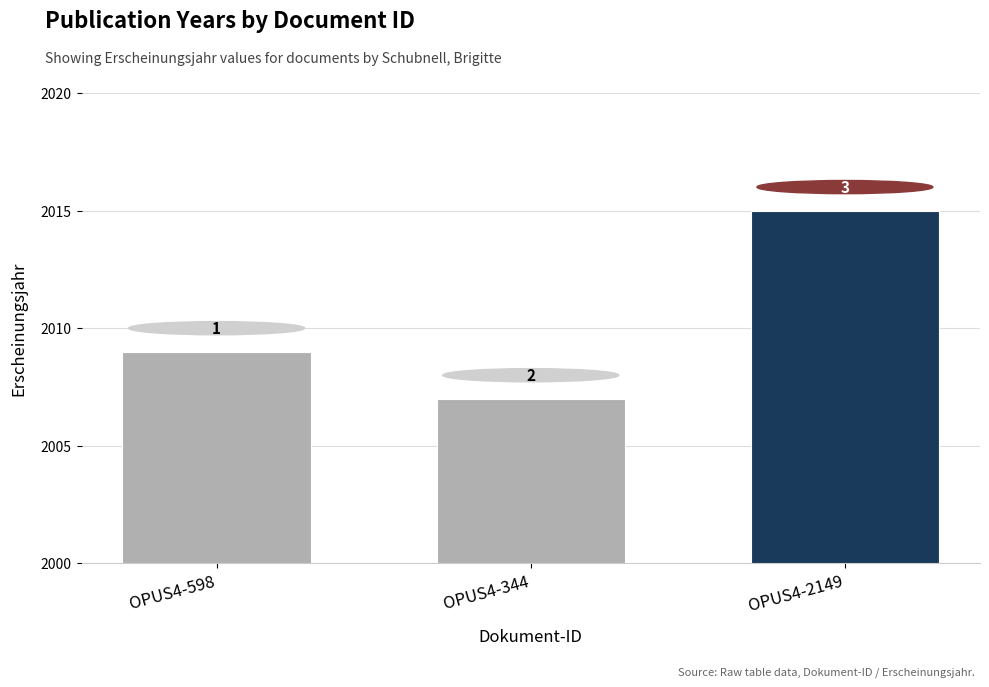

True or false: the data shows 1322 at OPUS4-598.

False